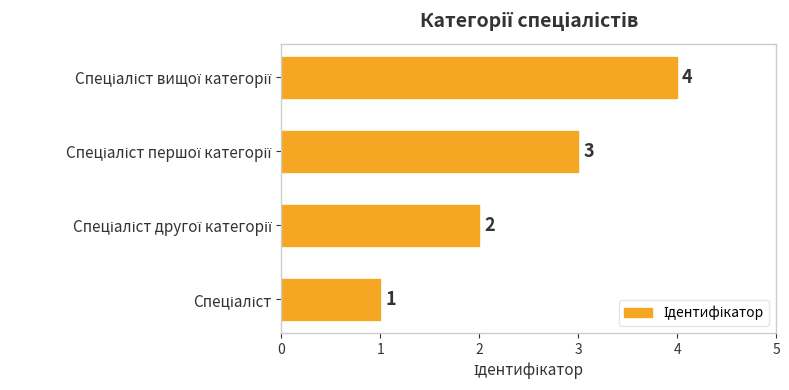

What is the difference between the maximum and minimum values?

3